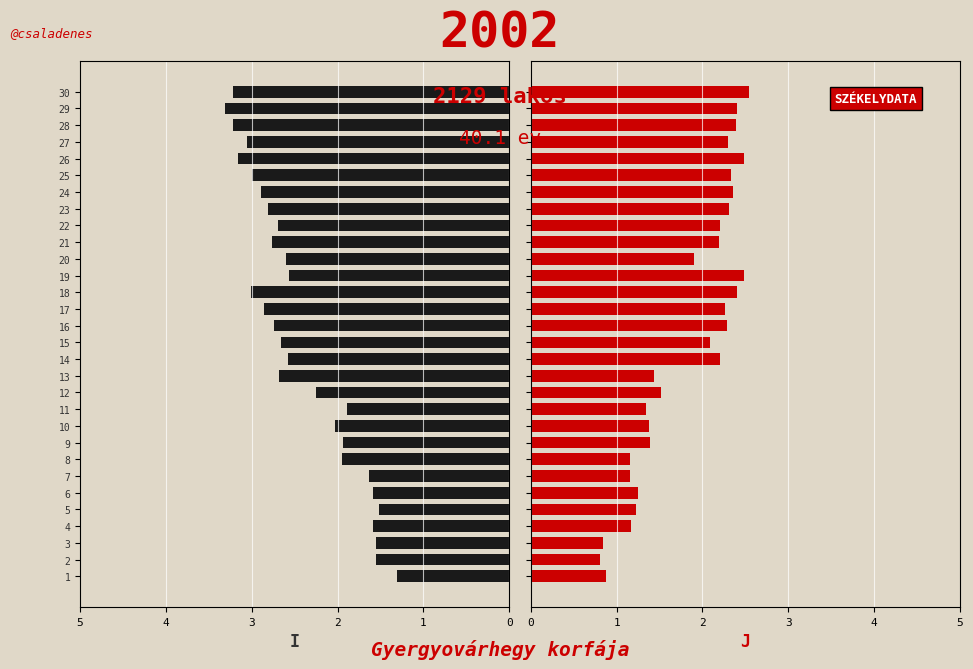

What is the approximate value of J at 30?

2.5